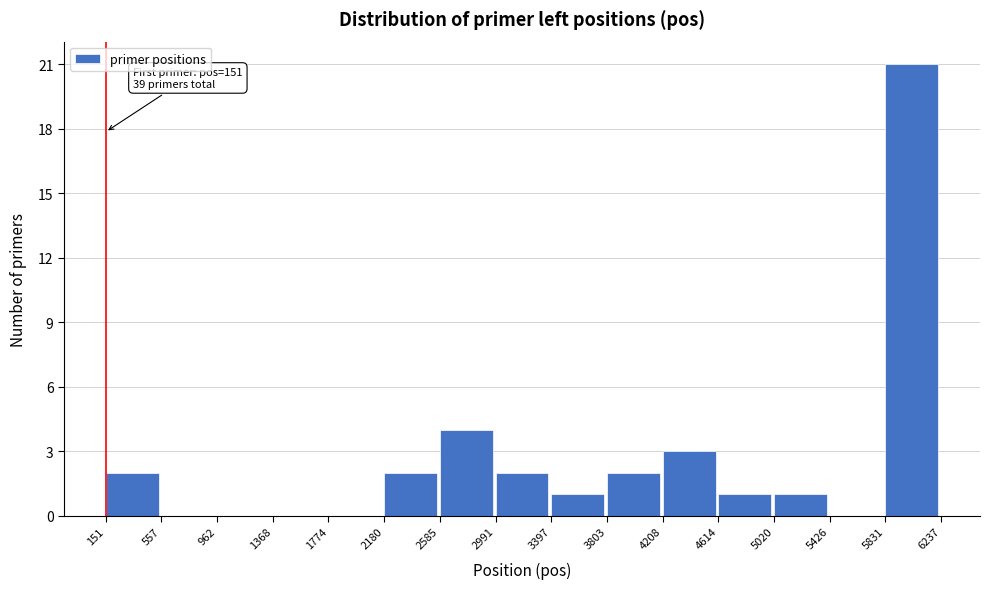

Which range on the x-axis has the tallest bar?

5831 to 6237